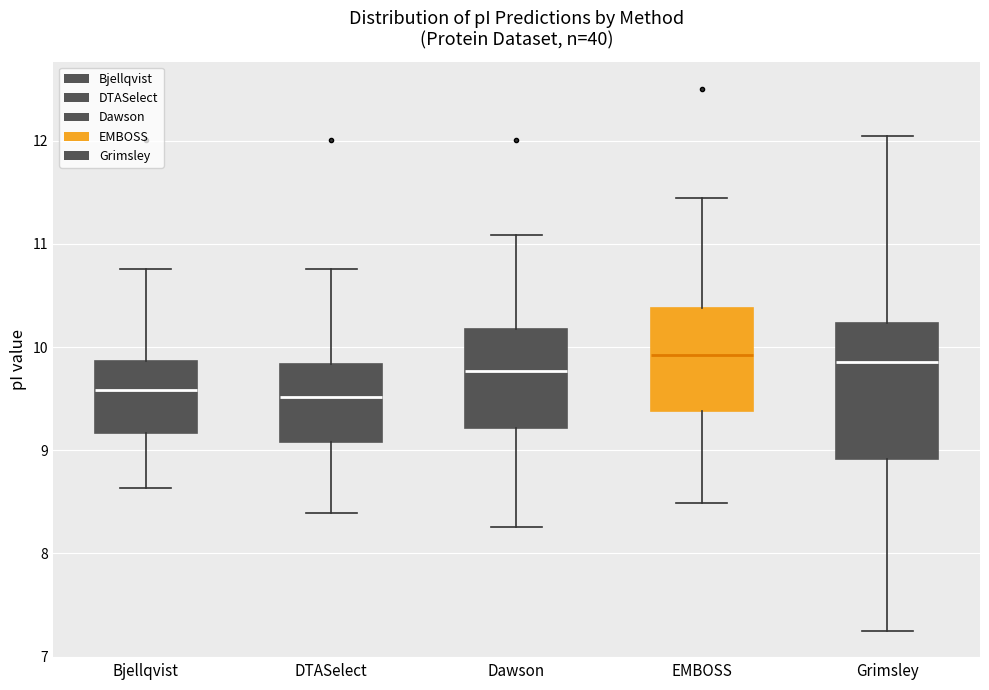

Where does the lower whisker of the box for Bjellqvist end on the y-axis? The values are not printed on the chart, so give them approximately, as read against the axis.

8.6